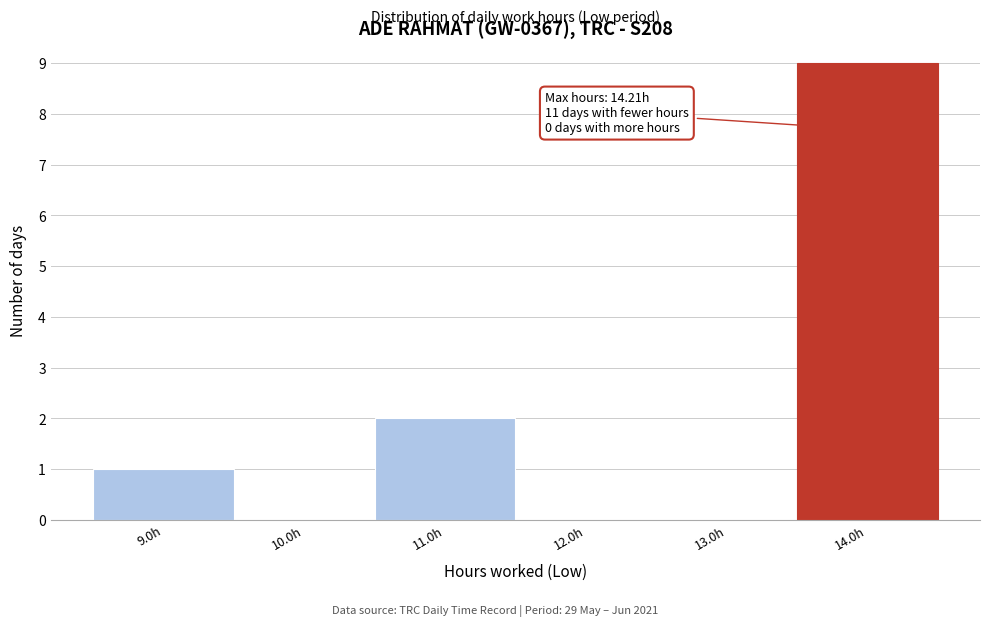

Which range on the x-axis has the tallest bar?

13.5 to 14.5